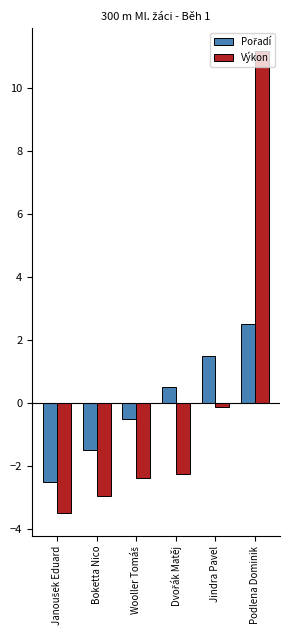

Which series has the largest range (max minus min)?

Výkon